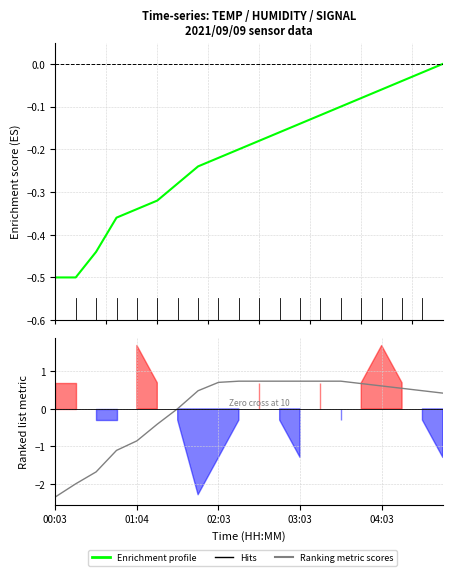

What is the sum of the Enrichment profile values at 8 and 18?

-0.2